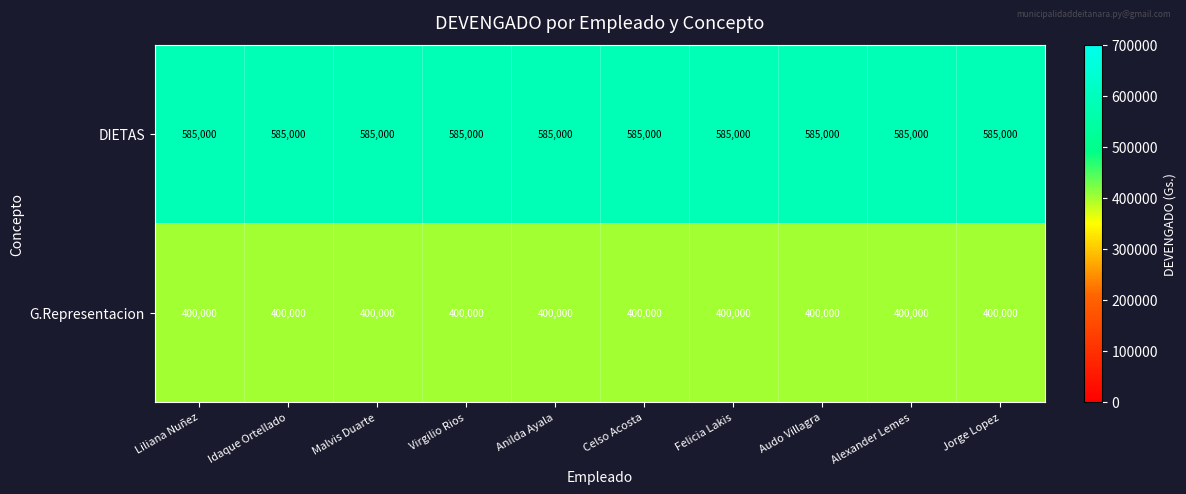

Read the G.Representacion value at Liliana Nuñez.

400000